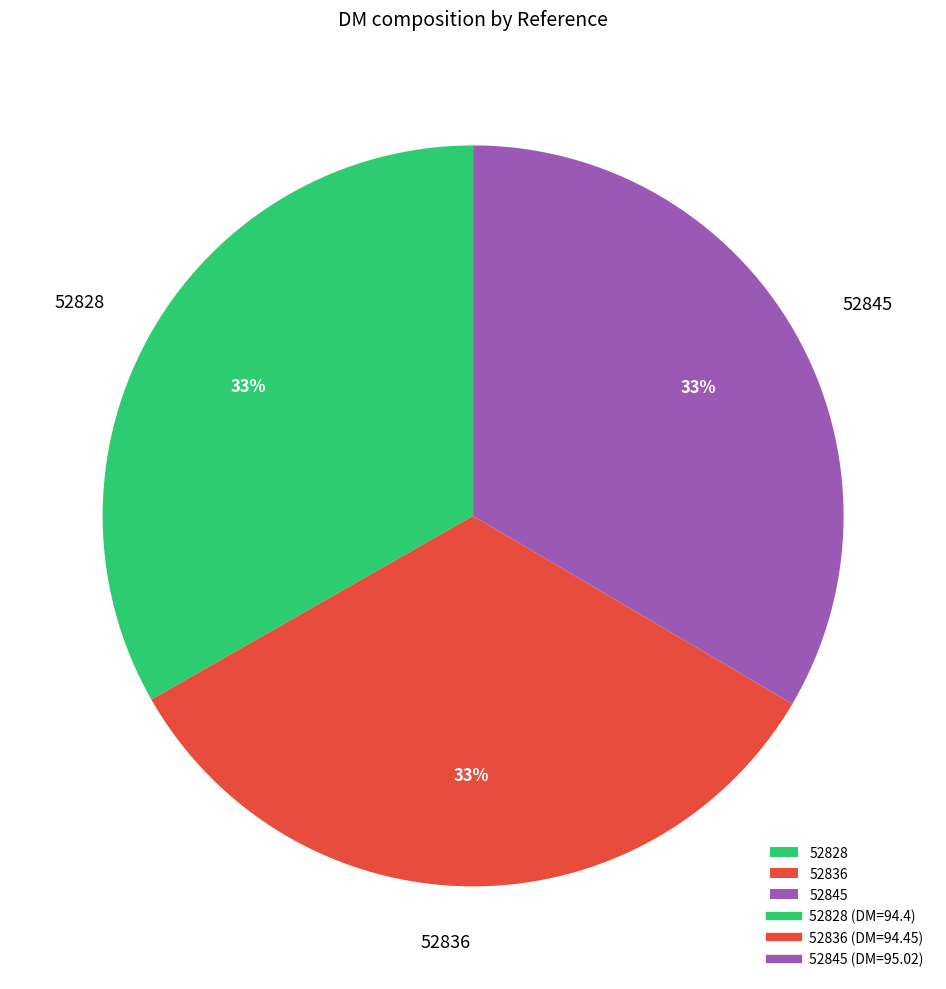

The 52836 slice represents 21% of the pie. True or false?

False